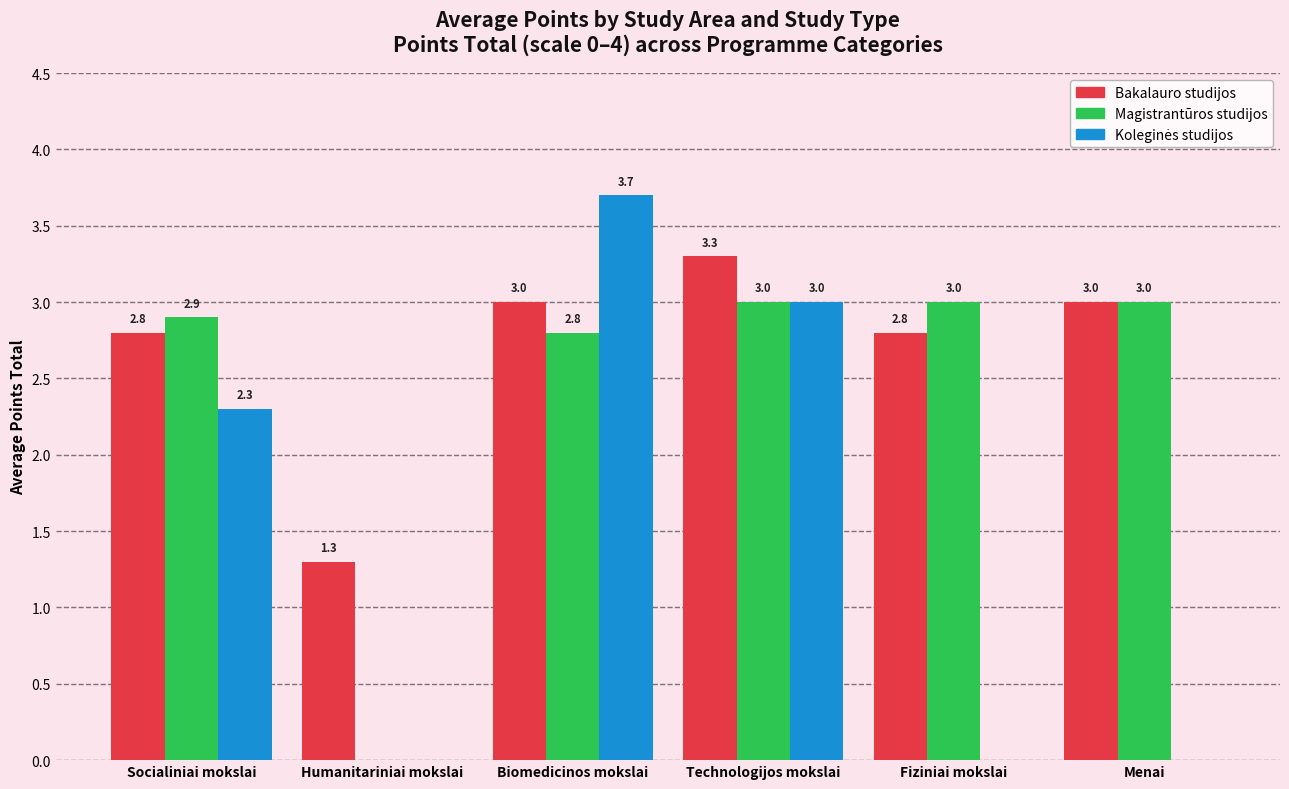

What is the sum of all Bakalauro studijos values?

16.2